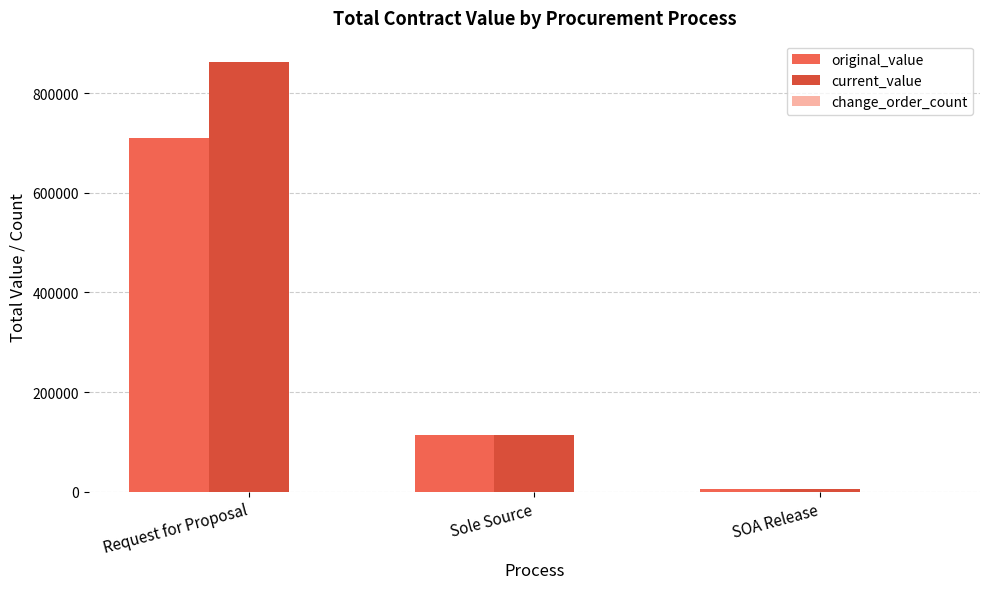

What is the sum of all original_value values?

830889.2